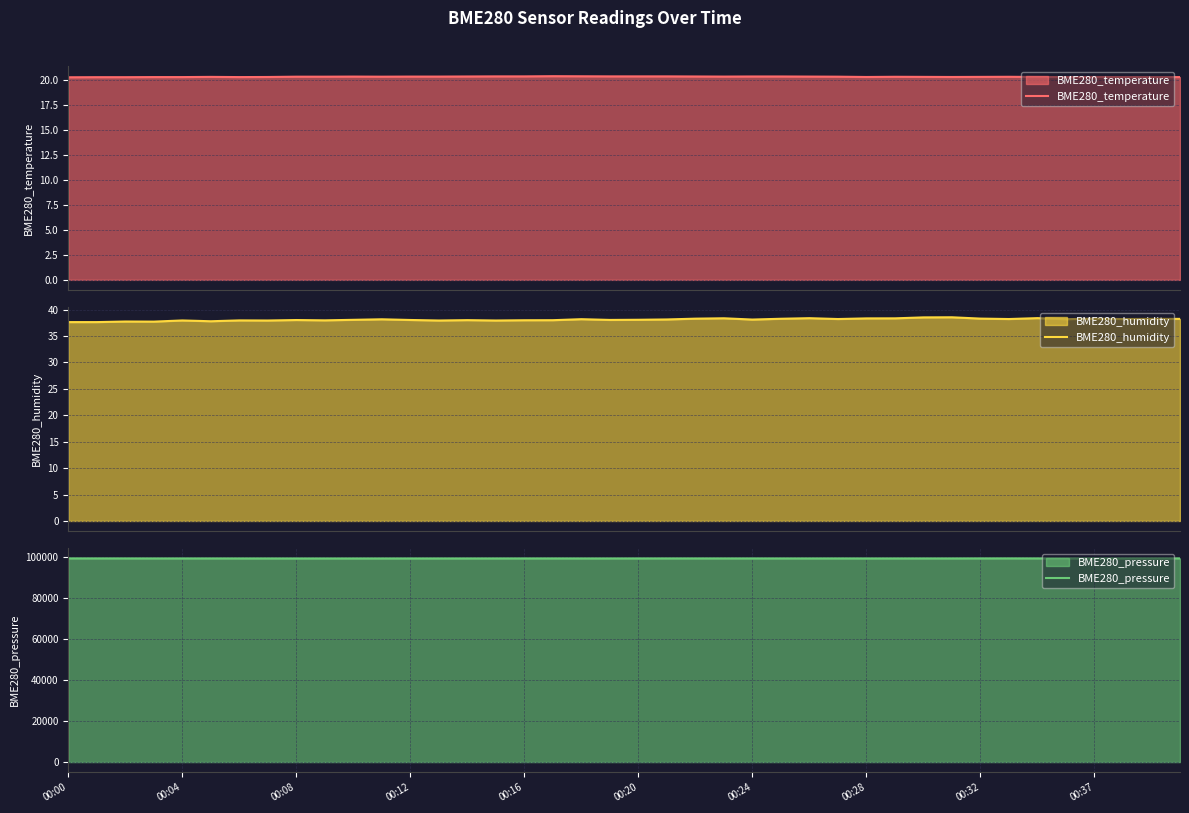

Reading left to right, transcribe all the data shown in this chart.

BME280_temperature: 20.3	20.3	20.3	20.3	20.3	20.4	20.3	20.4	20.4	20.4	20.4	20.4	20.4	20.4	20.4	20.4	20.4	20.4	20.4	20.4	20.4	20.4	20.4	20.4	20.4	20.4	20.4	20.4	20.4	20.4	20.4	20.4	20.4	20.4	20.4	20.3	20.4	20.3	20.3	20.3
BME280_humidity: 37.6	37.6	37.7	37.7	37.9	37.8	37.9	37.9	38.0	38.0	38.0	38.1	38.0	37.9	38.0	37.9	38.0	38.0	38.2	38.0	38.1	38.1	38.3	38.3	38.1	38.2	38.4	38.2	38.3	38.3	38.5	38.5	38.3	38.2	38.4	38.2	38.3	38.2	38.2	38.2
BME280_pressure: 99497.4	99490.3	99484.5	99475.2	99478.1	99478.1	99472.3	99470.9	99463.1	99463.8	99464.6	99466.7	99471.0	99471.0	99472.5	99476.1	99479.0	99481.9	99471.8	99474.0	99479.0	99485.5	99484.0	99481.8	99483.2	99477.5	99473.2	99481.1	99470.9	99473.1	99475.2	99476.7	99492.5	99499.7	99484.6	99489.6	99487.4	99486.7	99491.7	99497.5